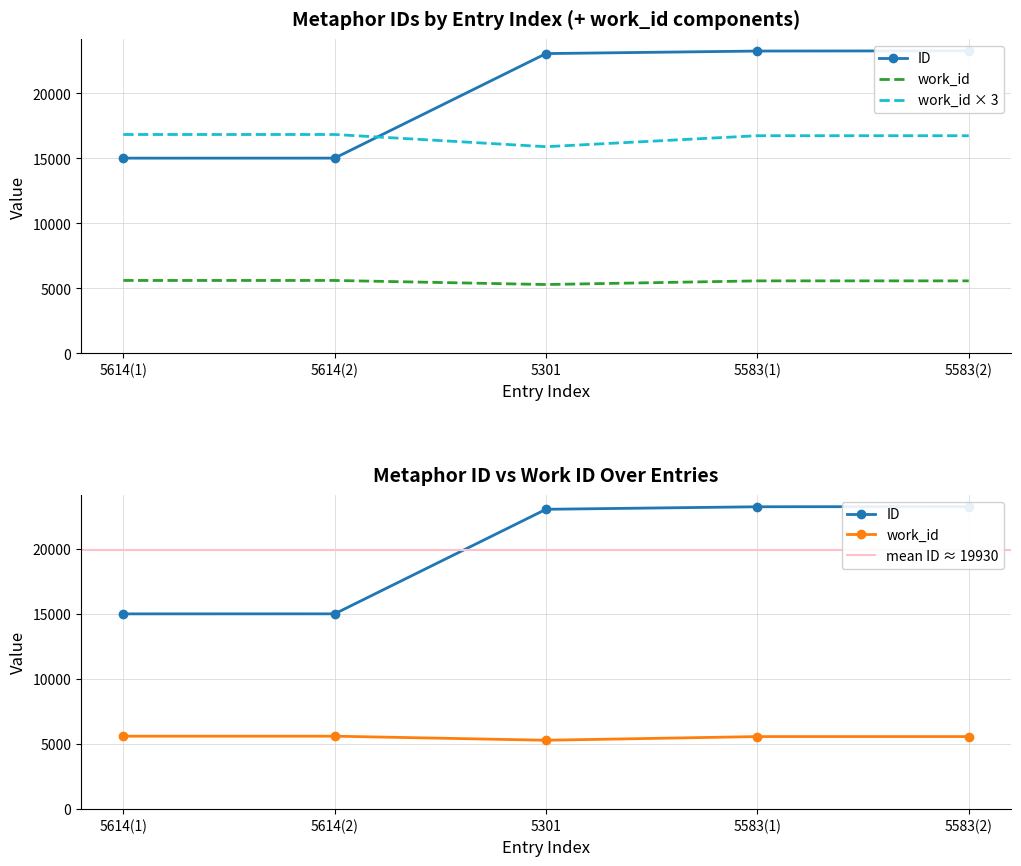

At which category does the chart reach its peak across all series?

5583(2)